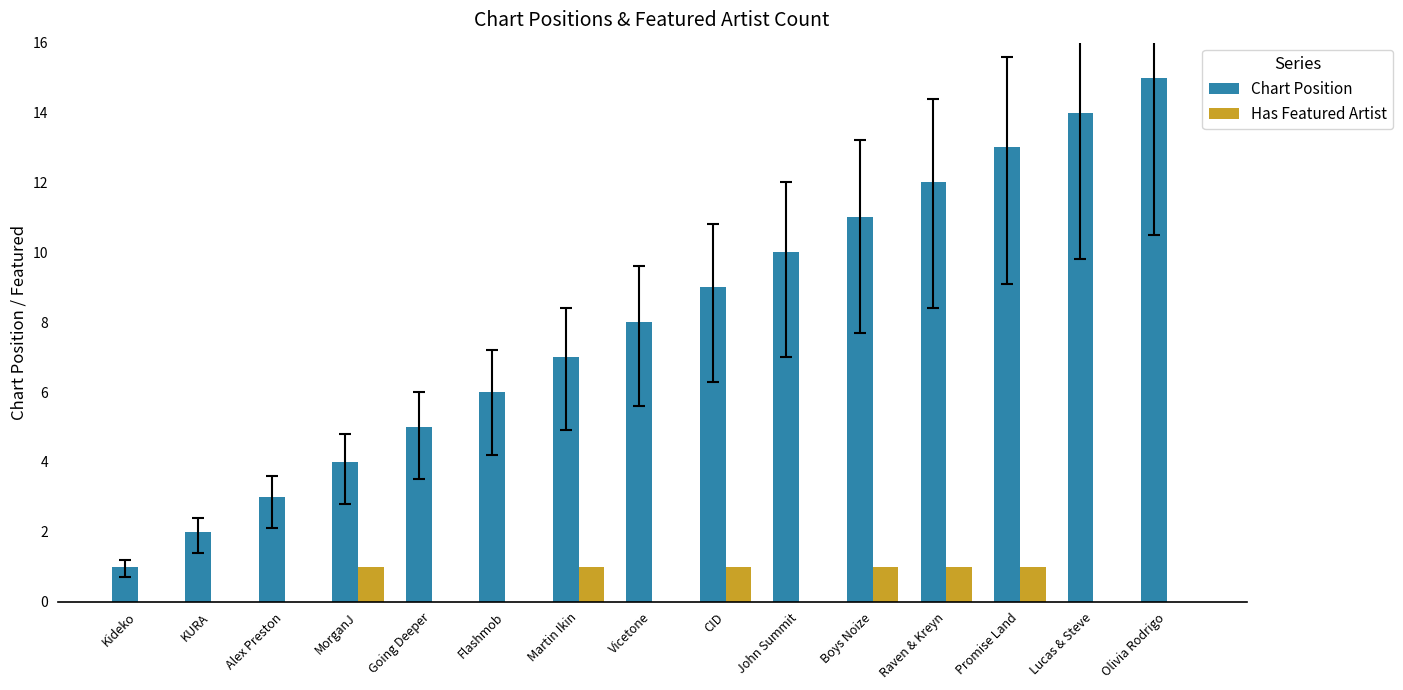

Which series has the widest spread of values?

Chart Position